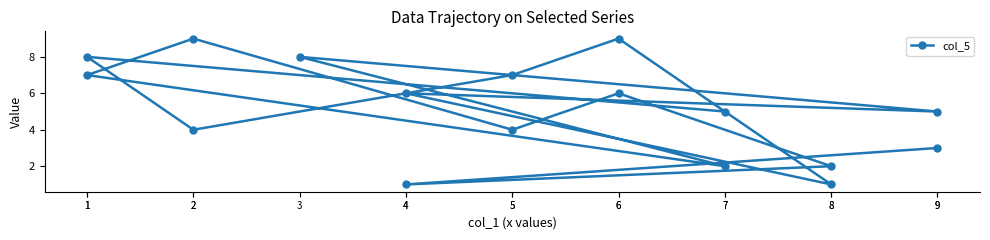

Where does the data first go above 5?

6